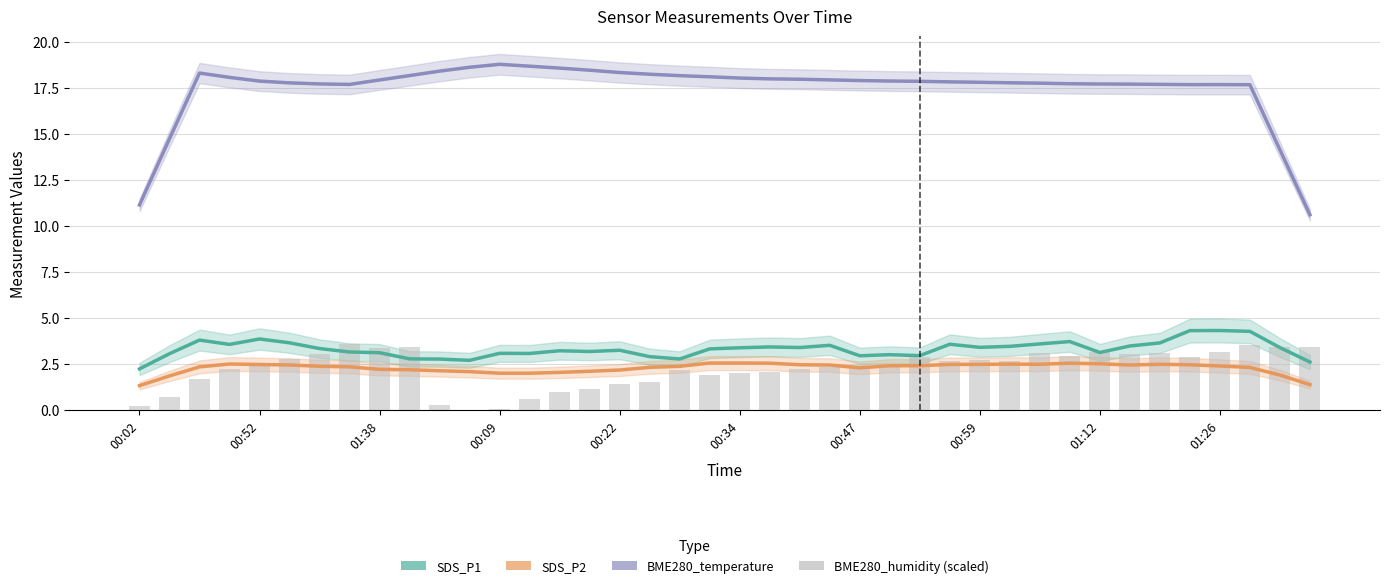

The value of SDS_P1 at 10 is 2.8. True or false?

True